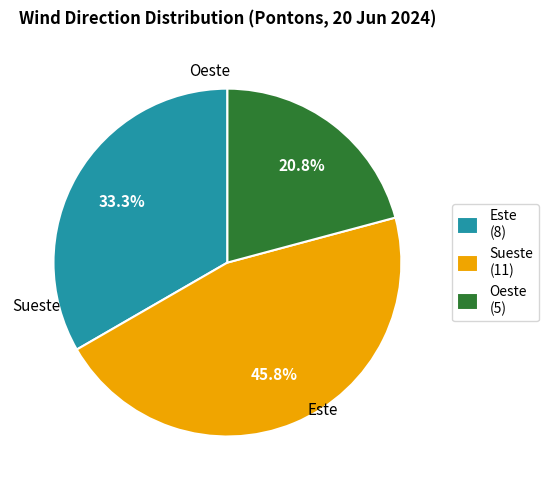

To the nearest percent, what is the difference between the largest and smallest slice percentages?

25%